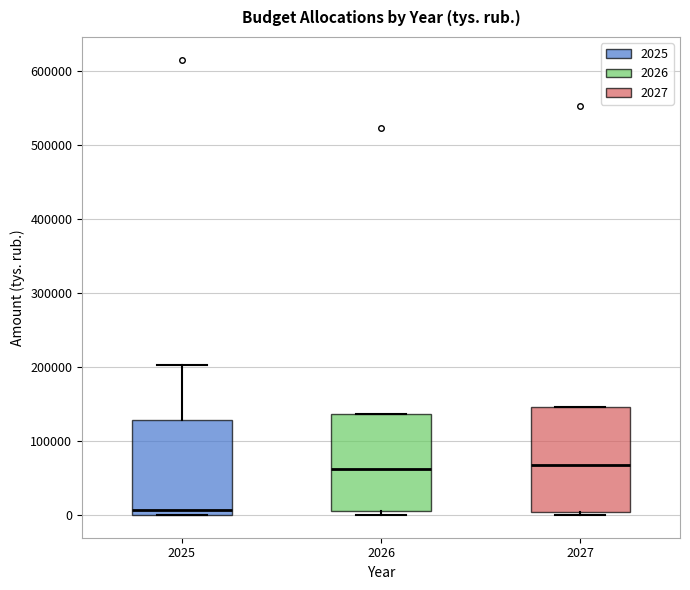

Reading left to right, transcribe this box plot: for each box, give where its median line is, the range the box spans, and where its two whiskers end, as read against the y-axis. The values are not printed on the chart, so give them approximately, as read against the axis.

2025: median 10000, box 0 to 130000, whiskers 0 to 200000
2026: median 60000, box 10000 to 140000, whiskers 0 to 140000
2027: median 70000, box 0 to 150000, whiskers 0 (just below the box's lower edge) to 150000